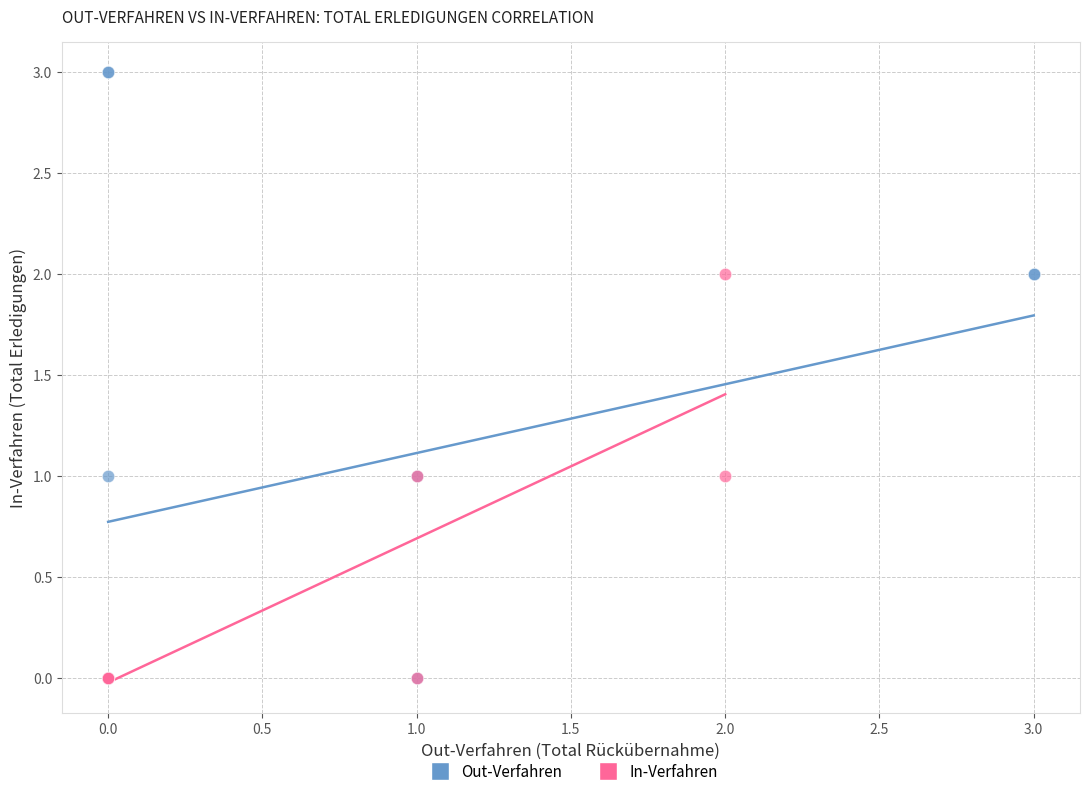

Which series reaches the maximum Y coordinate?

Out-Verfahren